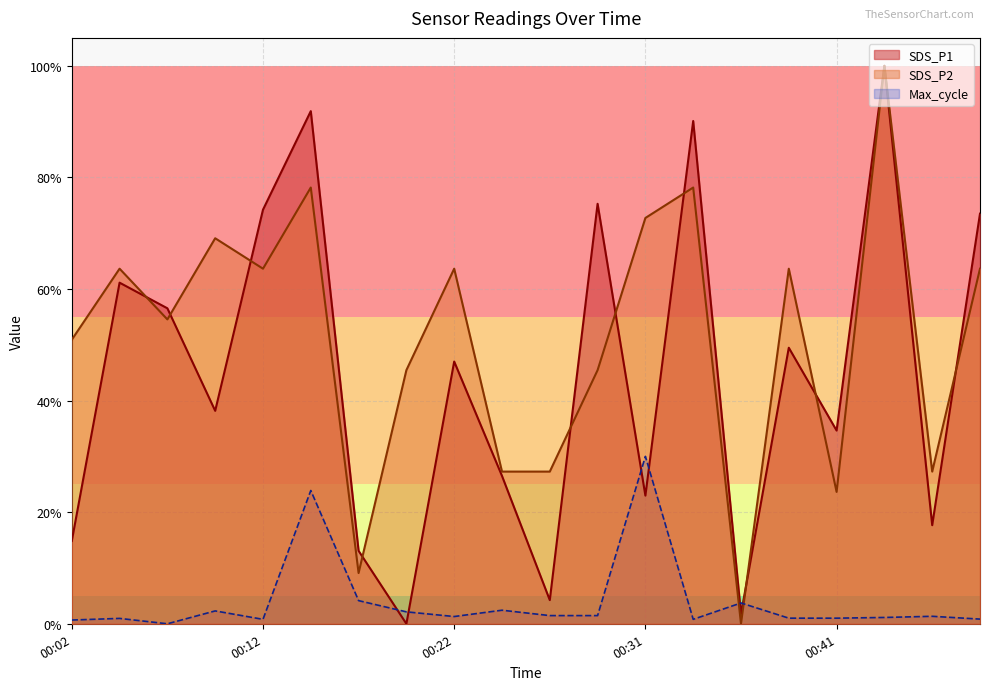

How many values in the SDS_P1 series exceed 0?

19